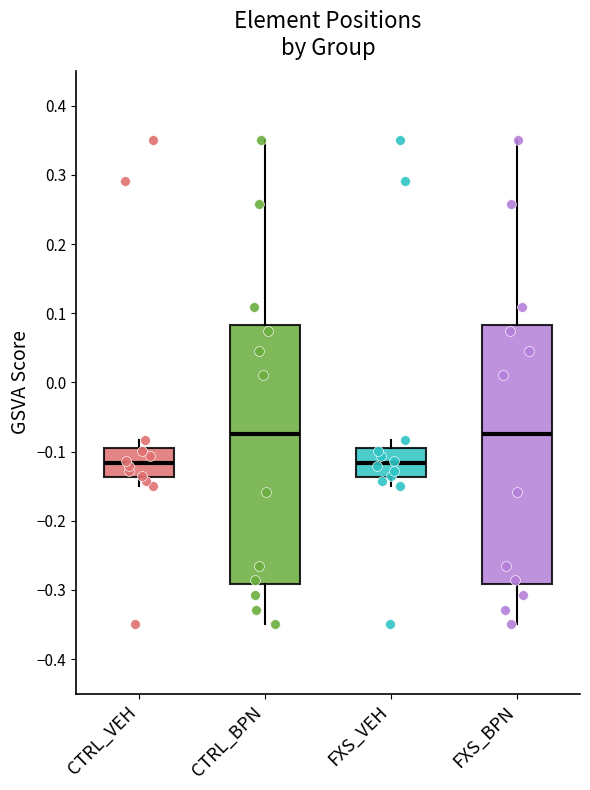

Reading left to right, read every box against the y-axis: the position of its median line, the range the box covers, and the ends of its whiskers. The values are not printed on the chart, so give them approximately, as read against the axis.

CTRL_VEH: median -0.12, box -0.14 to -0.09, whiskers -0.15 to -0.08
CTRL_BPN: median -0.07, box -0.29 to 0.08, whiskers -0.35 to 0.35
FXS_VEH: median -0.12, box -0.14 to -0.09, whiskers -0.15 to -0.08
FXS_BPN: median -0.07, box -0.29 to 0.08, whiskers -0.35 to 0.35